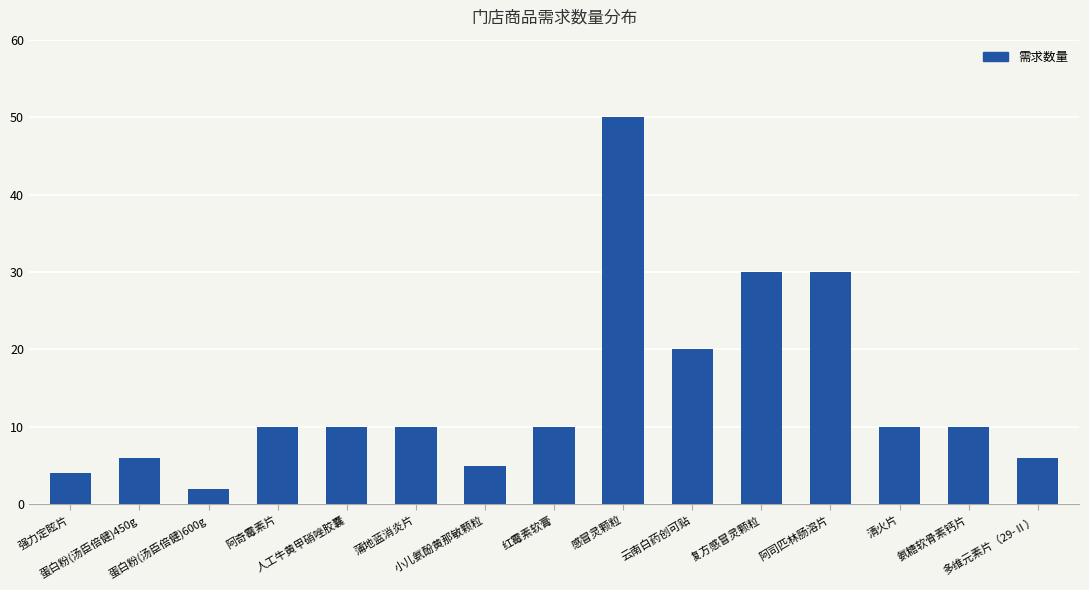

What is the average value?

14